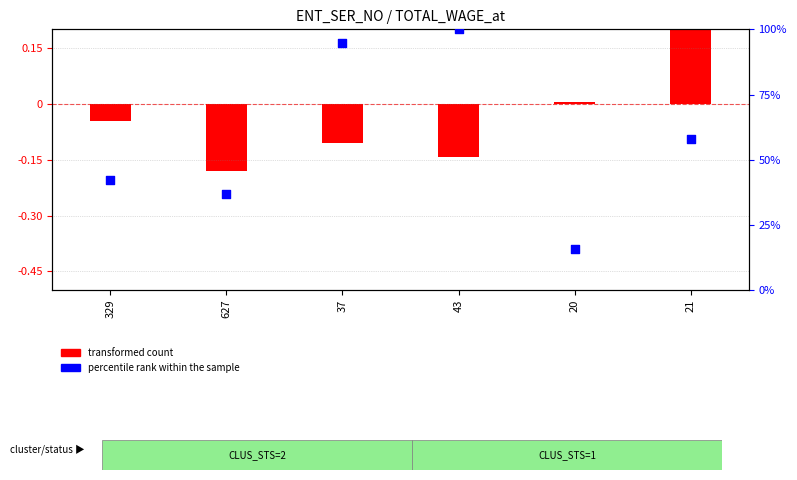

Approximately how many times larger is the value at 37 compared to 21?

1.6